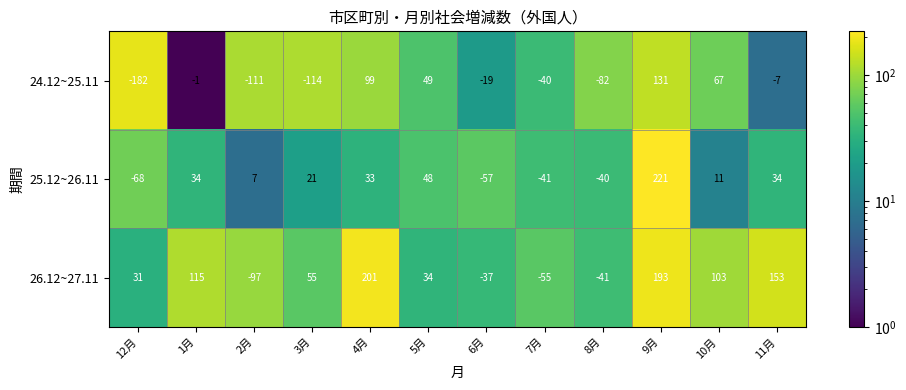

Rank the series by their average value, from lowest to highest.

24.12~25.11, 25.12~26.11, 26.12~27.11